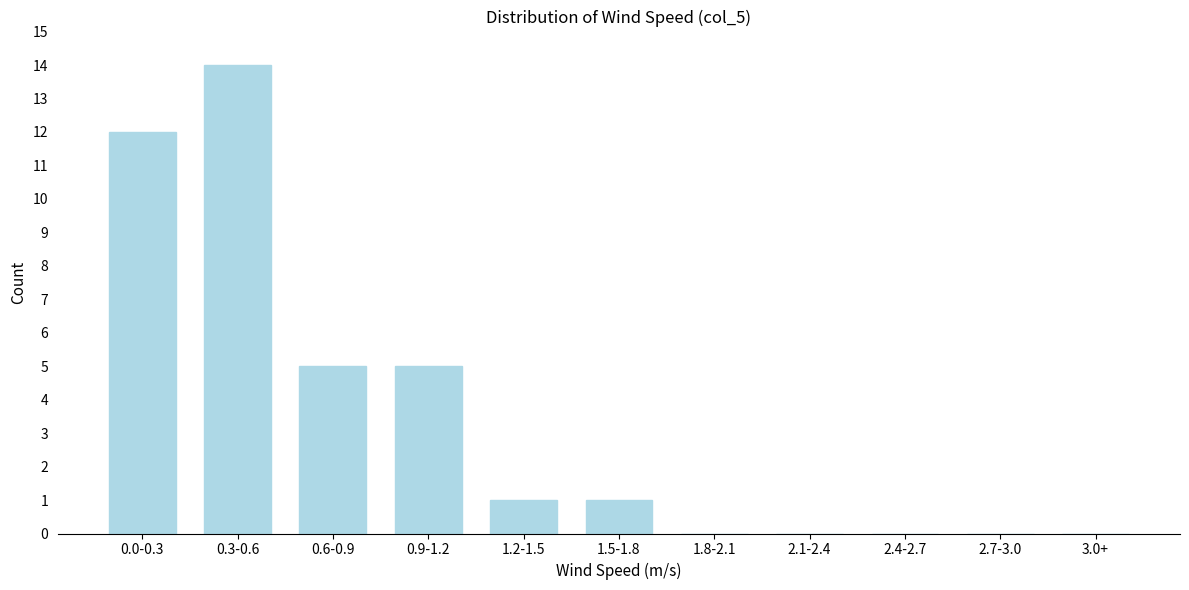

Reading left to right, what are all the values shown in this chart?

0.0-0.3=12	0.3-0.6=14	0.6-0.9=5	0.9-1.2=5	1.2-1.5=1	1.5-1.8=1	1.8-2.1=0	2.1-2.4=0	2.4-2.7=0	2.7-3.0=0	3.0+=0